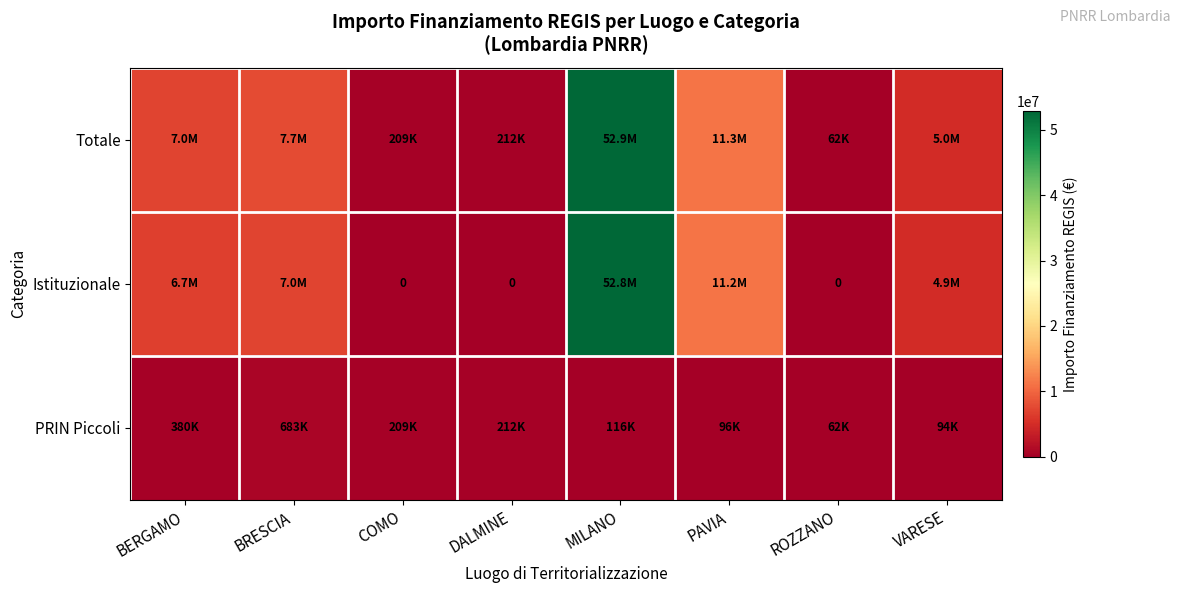

How many categories are shown in the chart?

8